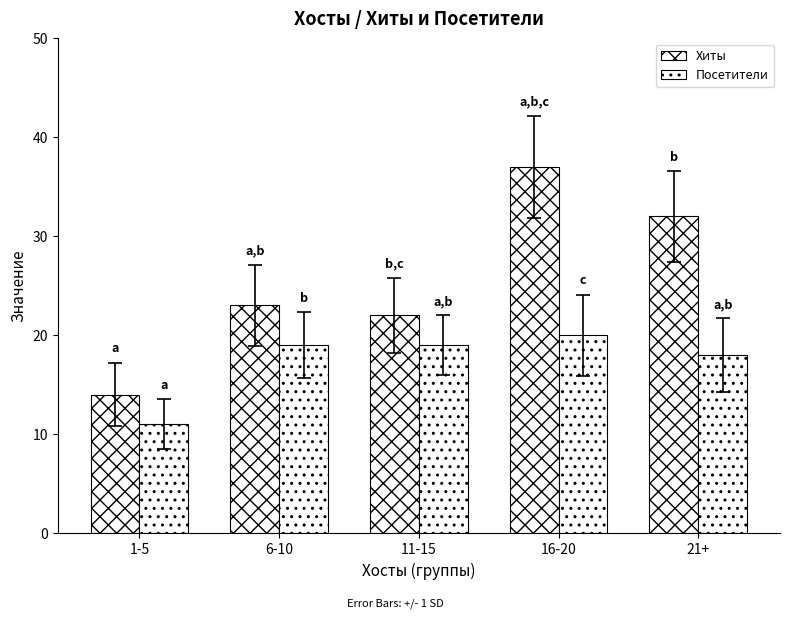

List the series in order of their overall mean, highest first.

Хиты, Посетители